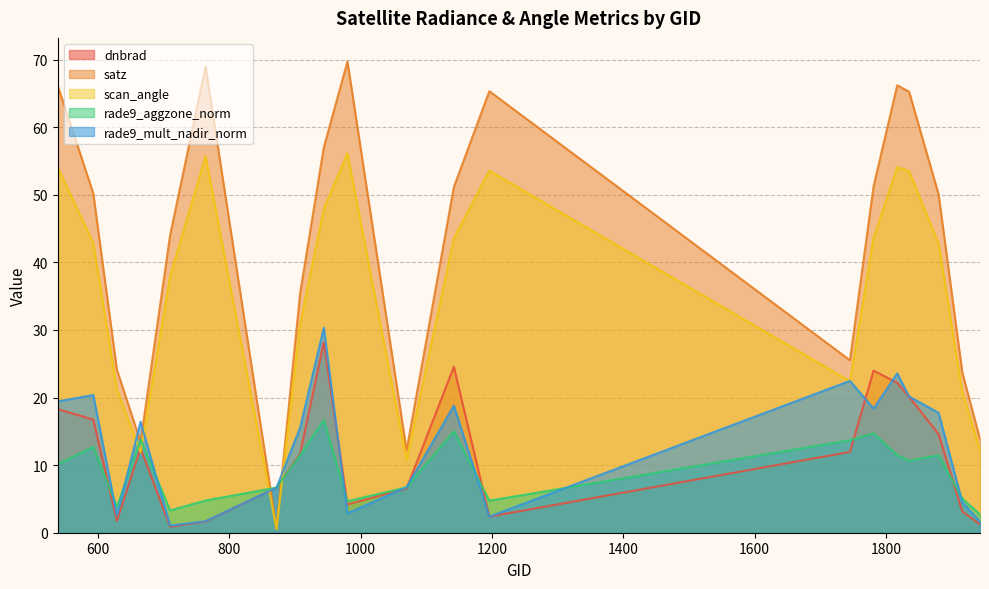

How many intersections are there between dnbrad and rade9_mult_nadir_norm?

6